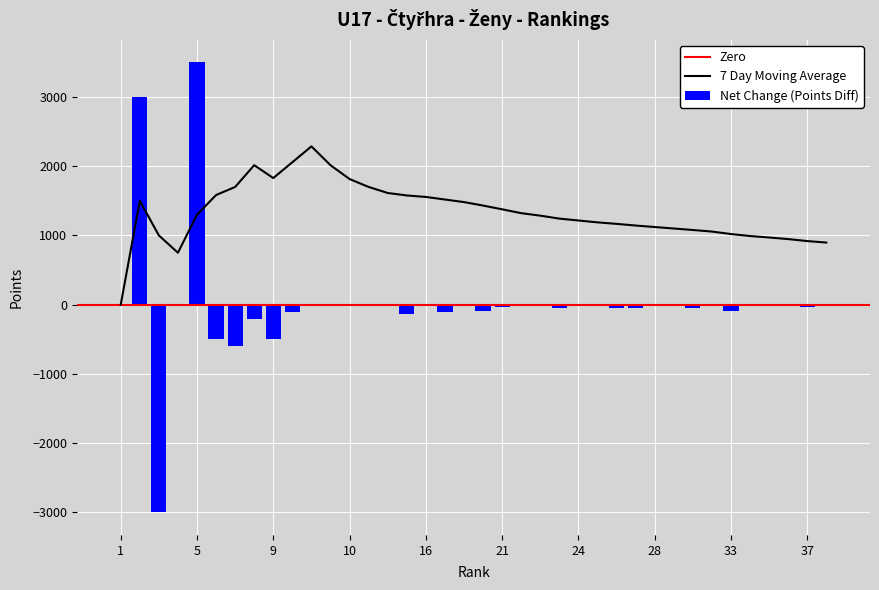

Are the bars horizontal?

No